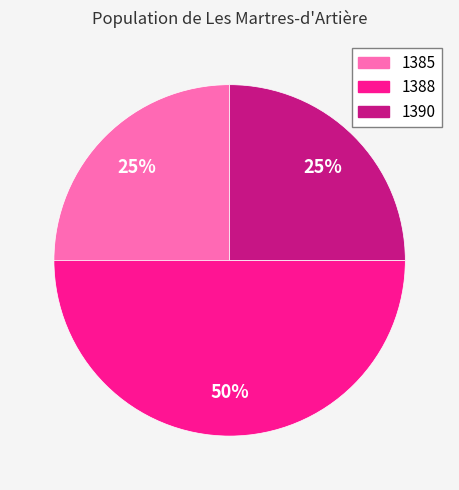

Does 1385 account for over 50% of the chart?

No